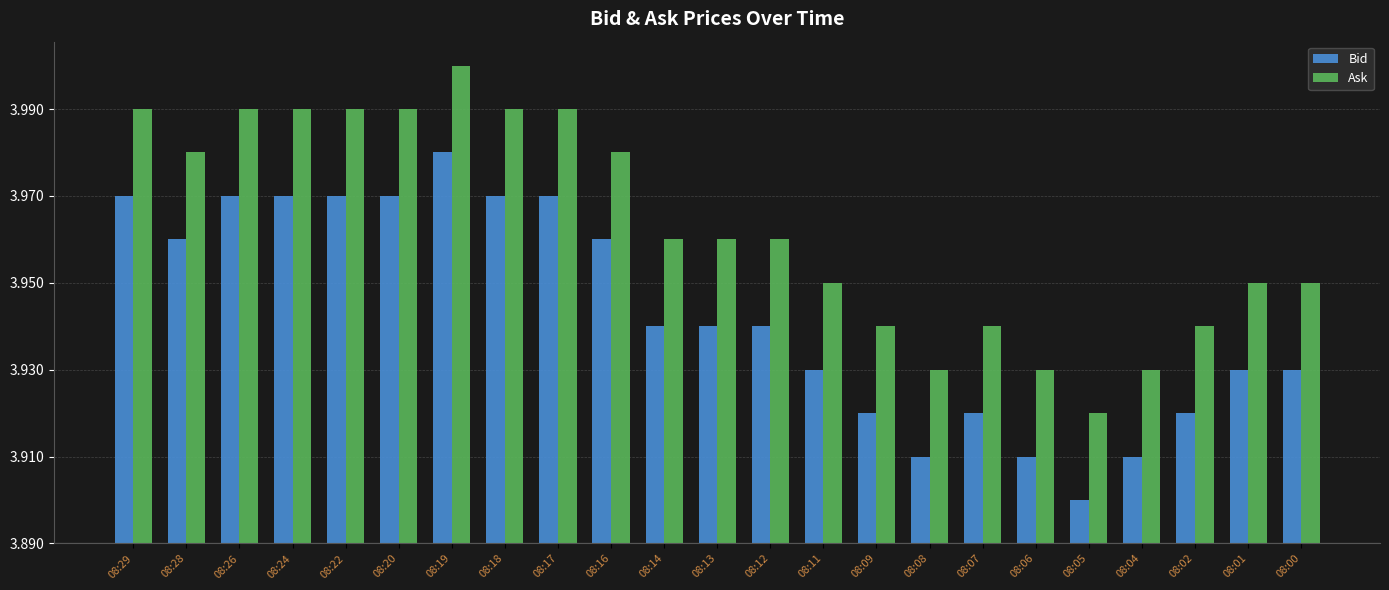

Reading left to right, list all the values displayed in this chart.

Bid: 0.1	0.1	0.1	0.1	0.1	0.1	0.1	0.1	0.1	0.1	0.0	0.0	0.0	0.0	0.0	0.0	0.0	0.0	0.0	0.0	0.0	0.0	0.0
Ask: 0.1	0.1	0.1	0.1	0.1	0.1	0.1	0.1	0.1	0.1	0.1	0.1	0.1	0.1	0.0	0.0	0.0	0.0	0.0	0.0	0.0	0.1	0.1